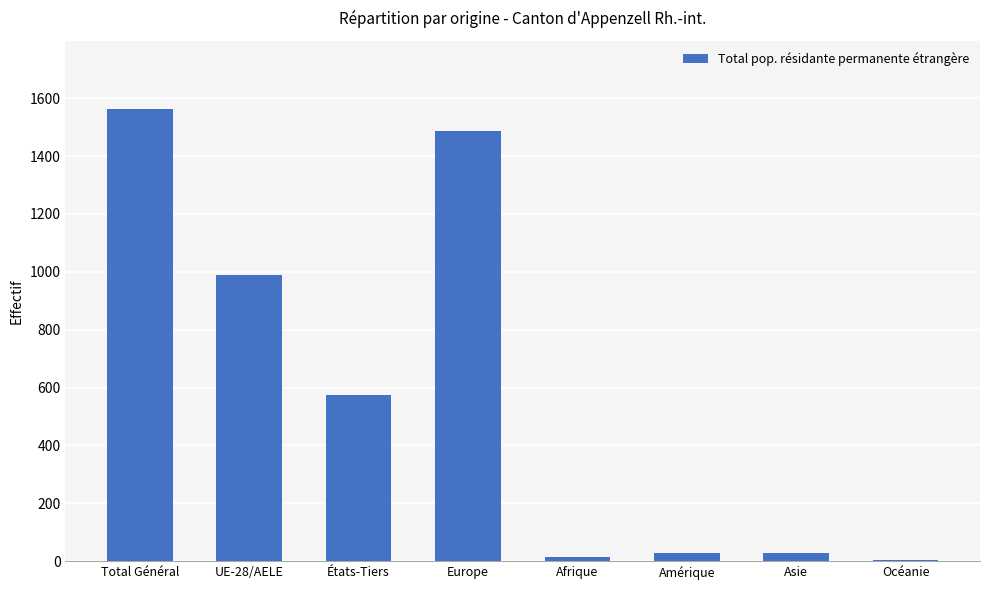

Which label corresponds to the largest value in the chart?

Total Général